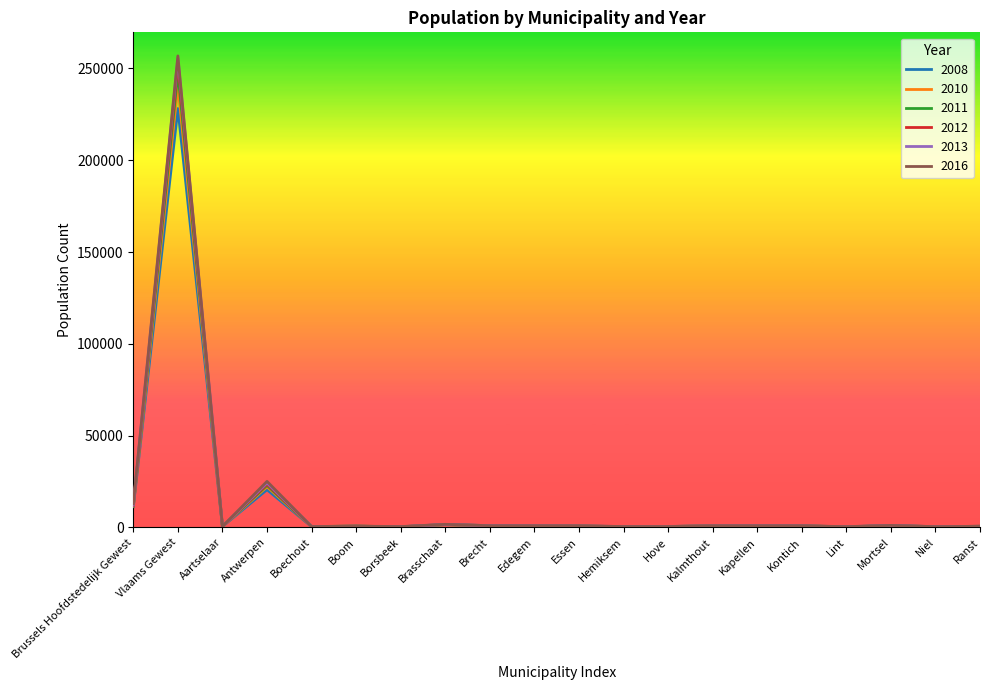

At which category does the chart reach its peak across all series?

Vlaams Gewest